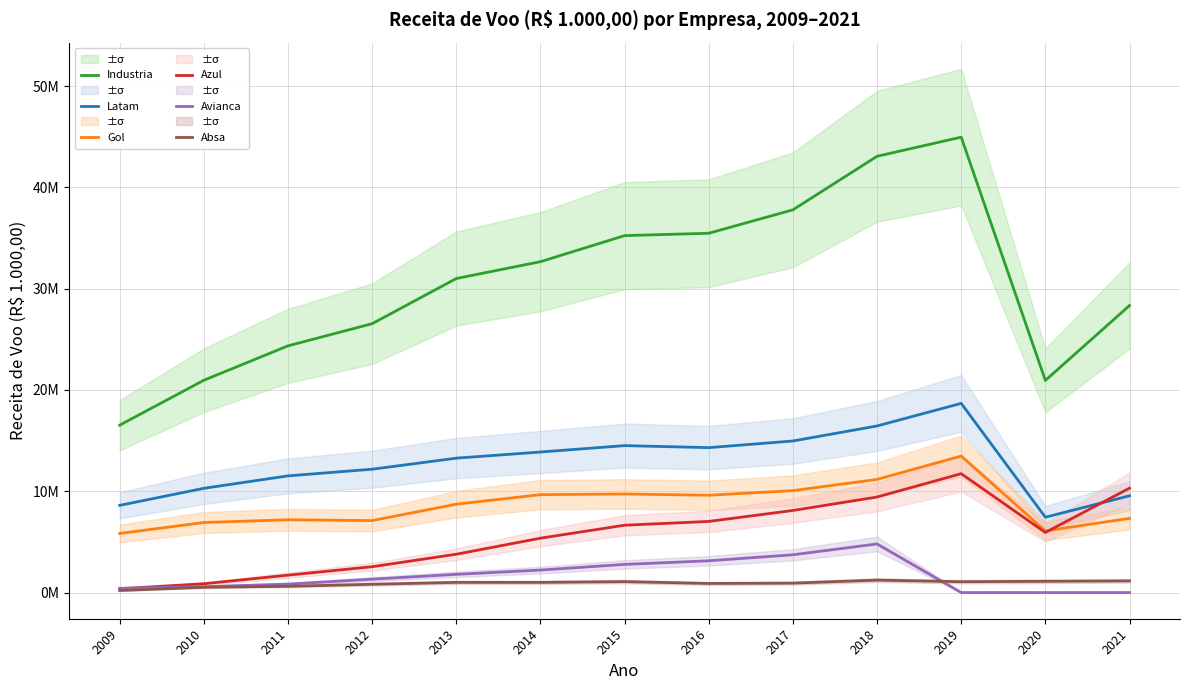

The Absa series shows 1309450.4 at 2013. True or false?

False